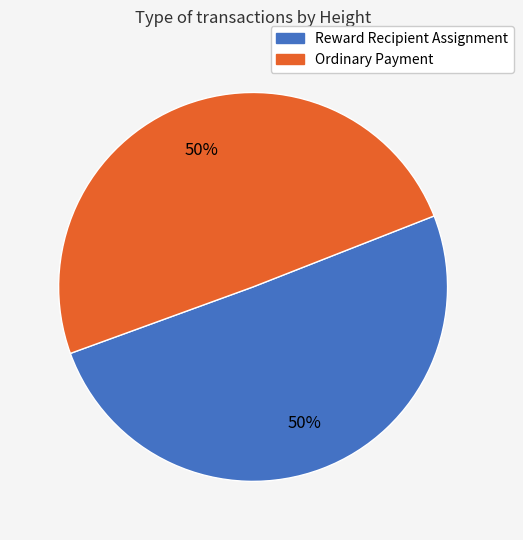

To the nearest percent, what is the average slice percentage?

50%